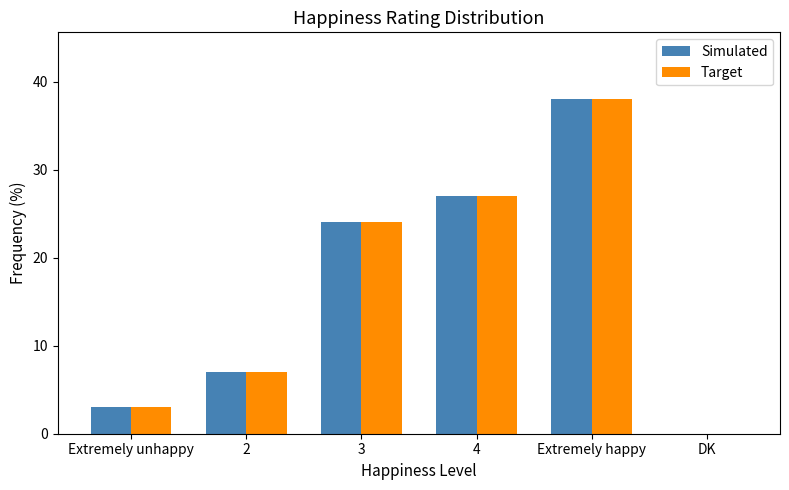

Does the chart contain stacked bars?

No